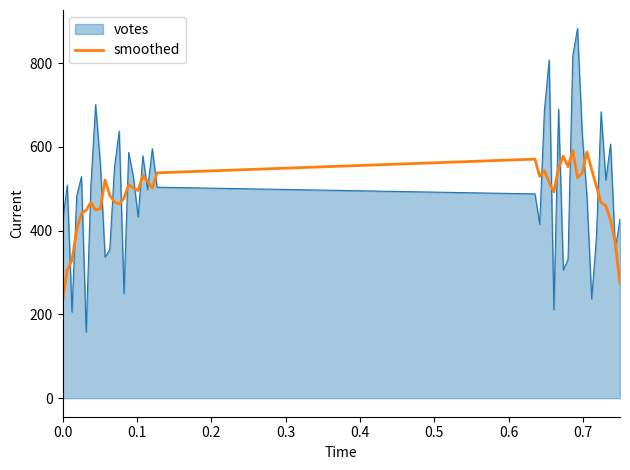

List the series in order of their peak value, highest first.

votes, smoothed